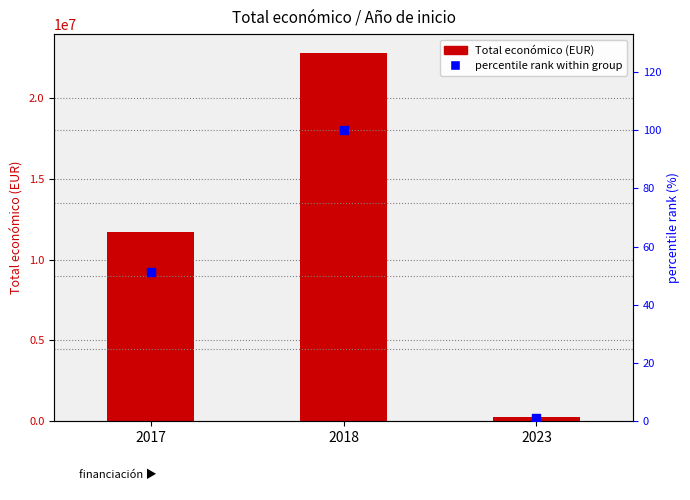

At how many categories does at least one series exceed 15296532?

1